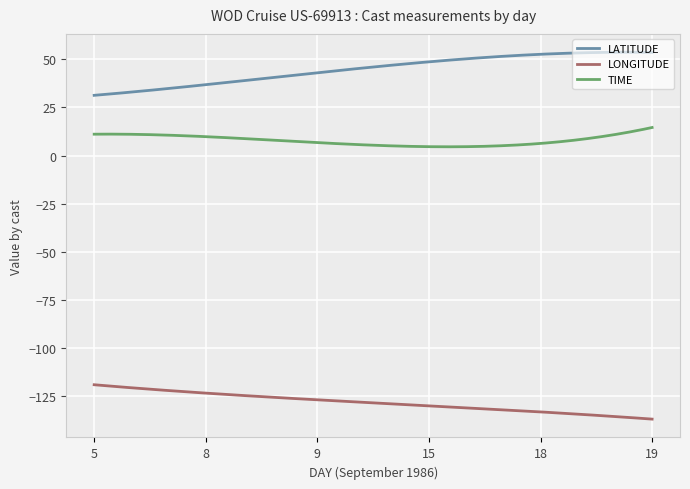

List the series in order of their peak value, lowest first.

LONGITUDE, TIME, LATITUDE